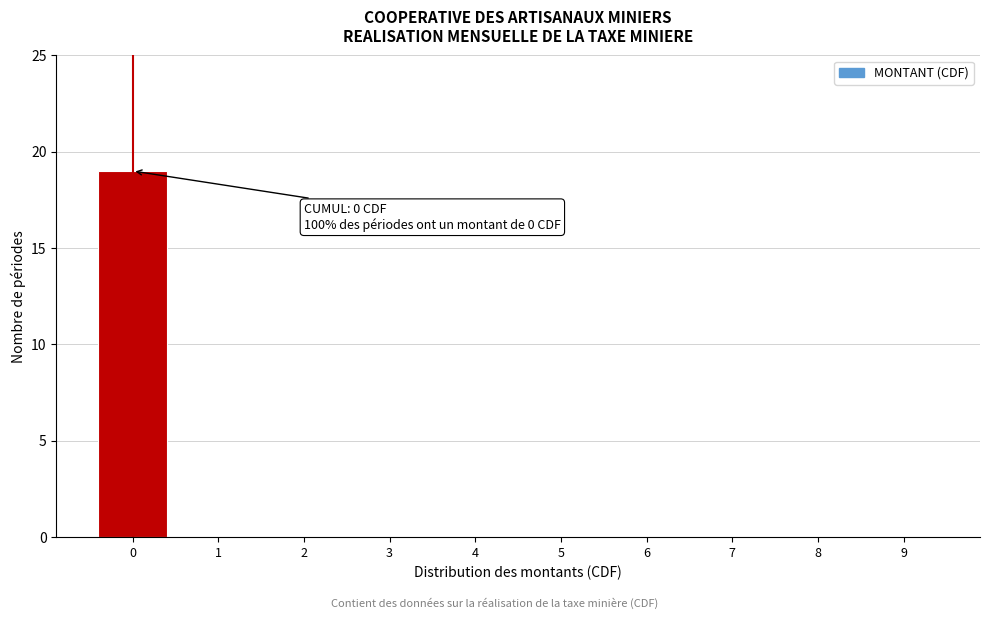

Reading left to right, list all the values displayed in this chart.

0=19	1=0	2=0	3=0	4=0	5=0	6=0	7=0	8=0	9=0